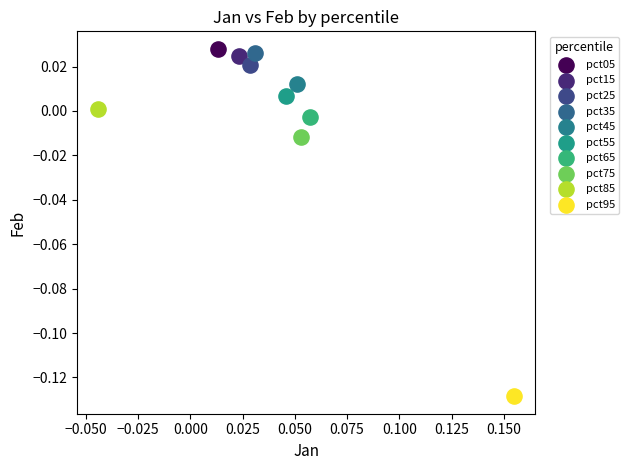

Which series reaches the maximum Y coordinate?

pct05